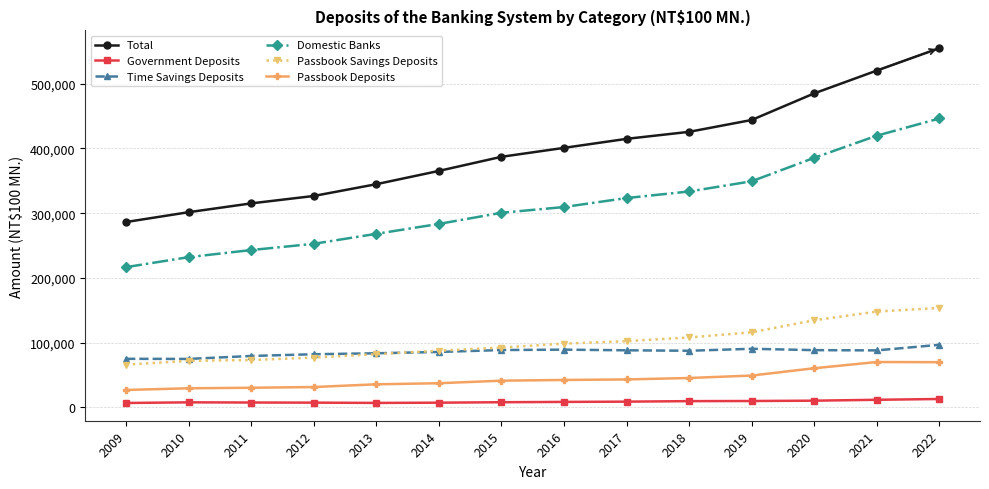

List the labels in order of Total value, smallest first.

2009, 2010, 2011, 2012, 2013, 2014, 2015, 2016, 2017, 2018, 2019, 2020, 2021, 2022